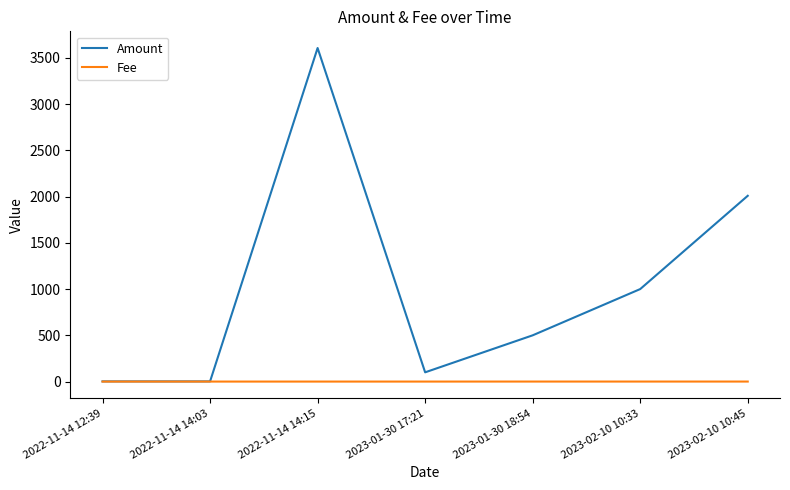

The Amount series shows 294.9 at 2023-02-10 10:33. True or false?

False